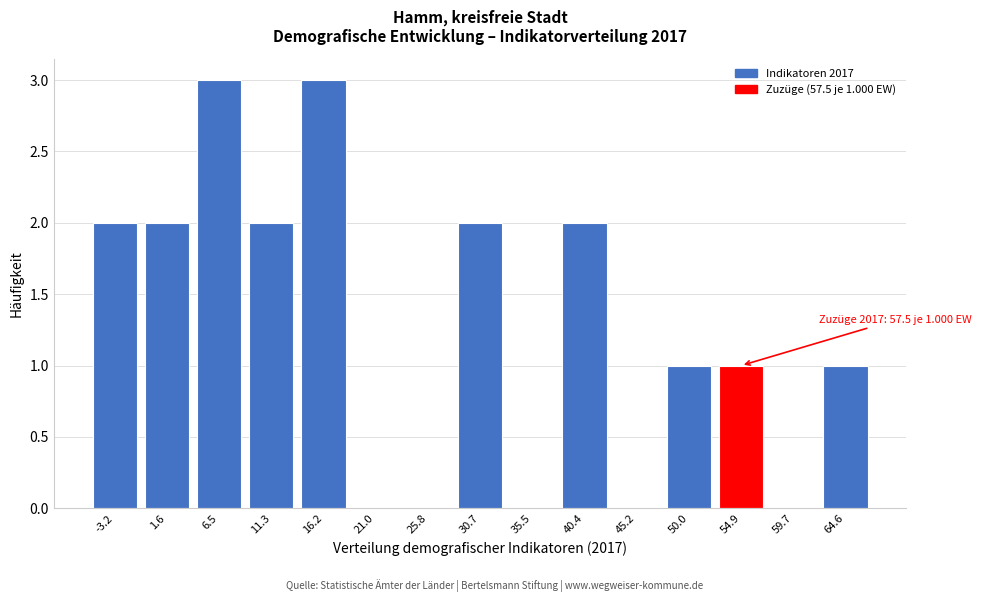

Reading left to right, extract all data points from this chart.

-3.2=2	1.6=2	6.5=3	11.3=2	16.2=3	21.0=0	25.8=0	30.7=2	35.5=0	40.4=2	45.2=0	50.0=1	54.9=1	59.7=0	64.6=1